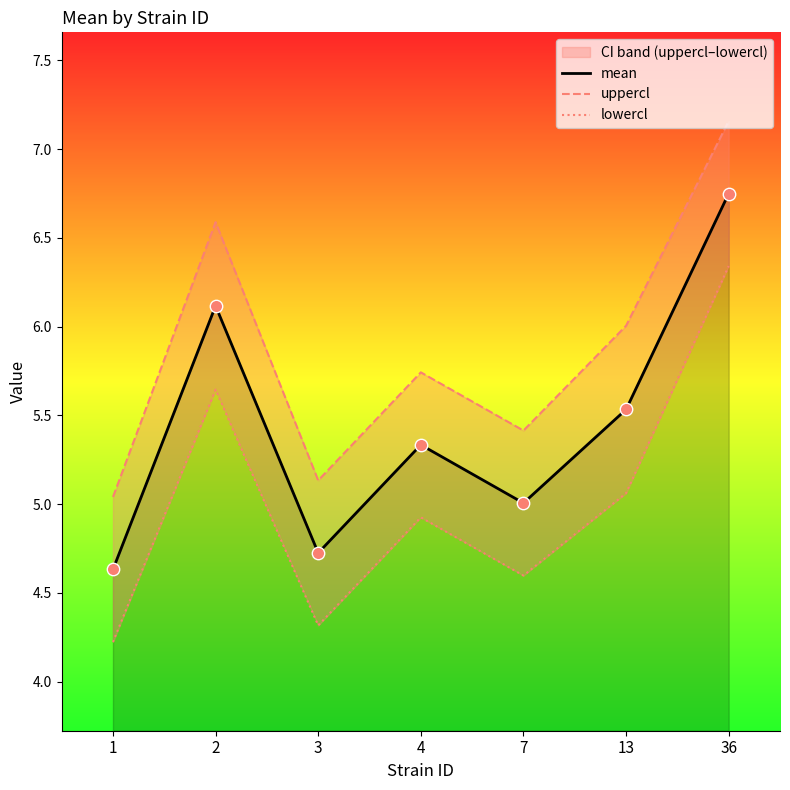

Which series has the widest spread of Y values?

mean